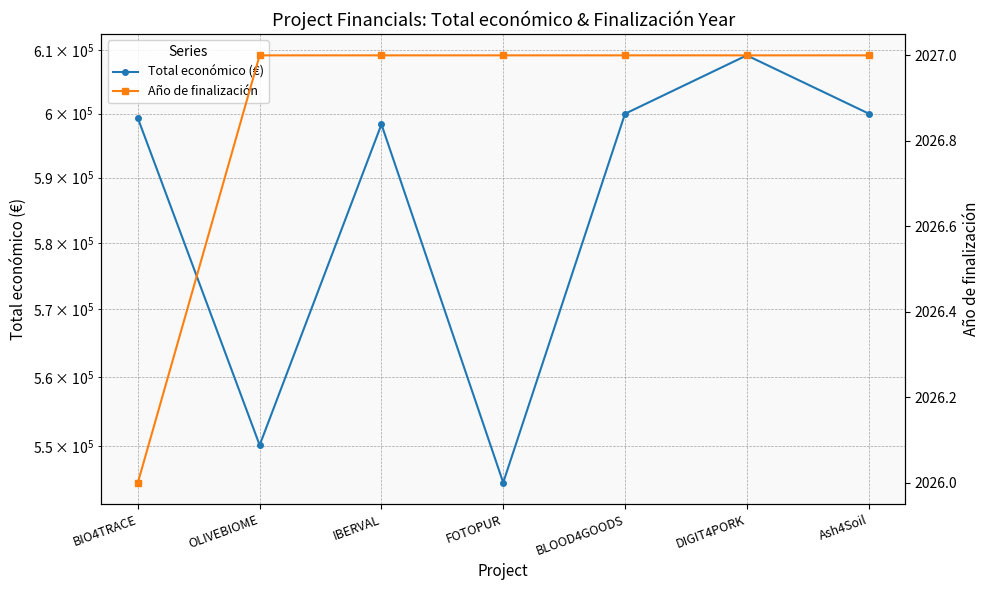

Which category has the highest value in the Total económico (€) series?

DIGIT4PORK